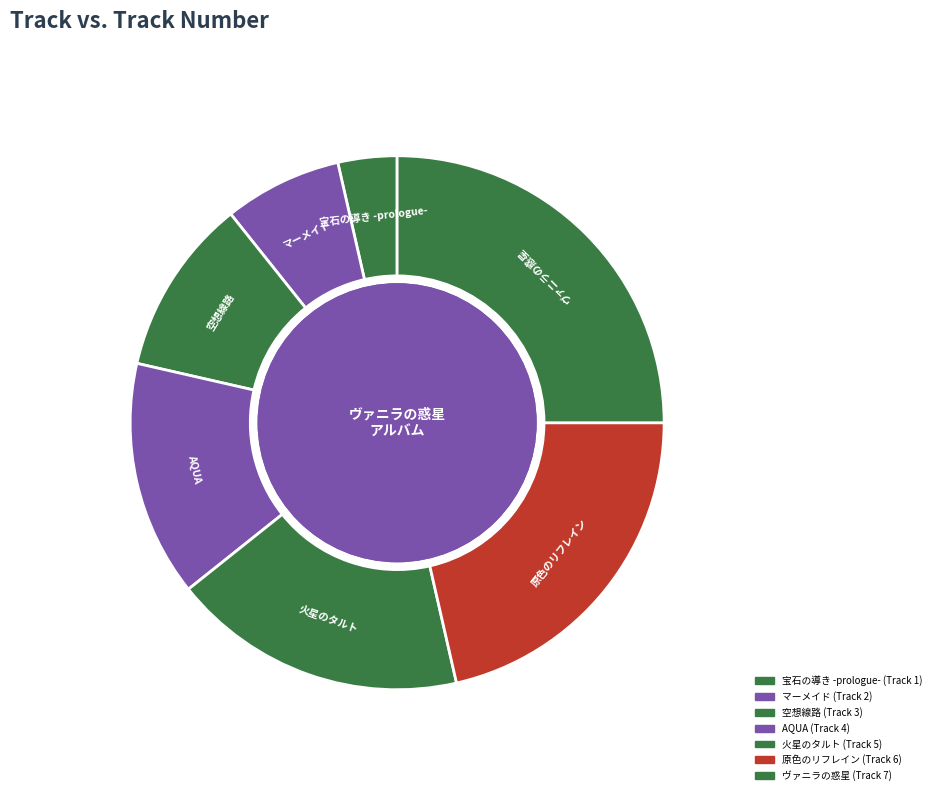

Which category has the biggest portion of the pie?

ヴァニラの惑星